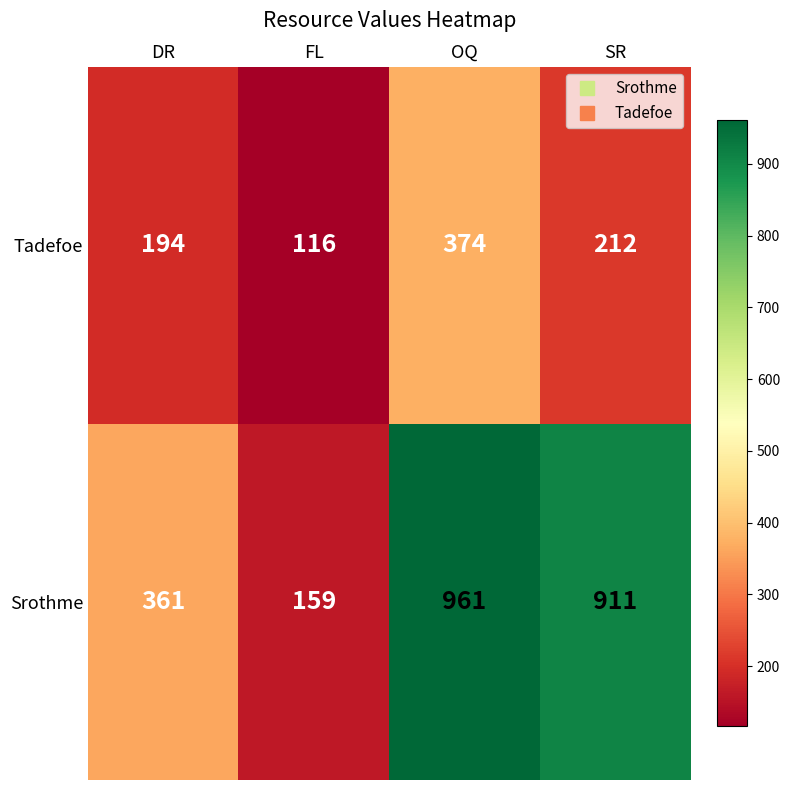

The Srothme series shows 961 at OQ. True or false?

True